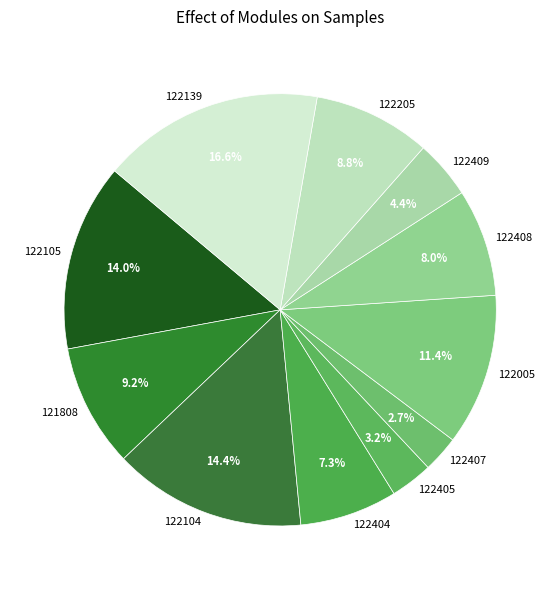

To the nearest percent, what is the combined percentage of 122005 and 122407?

14%